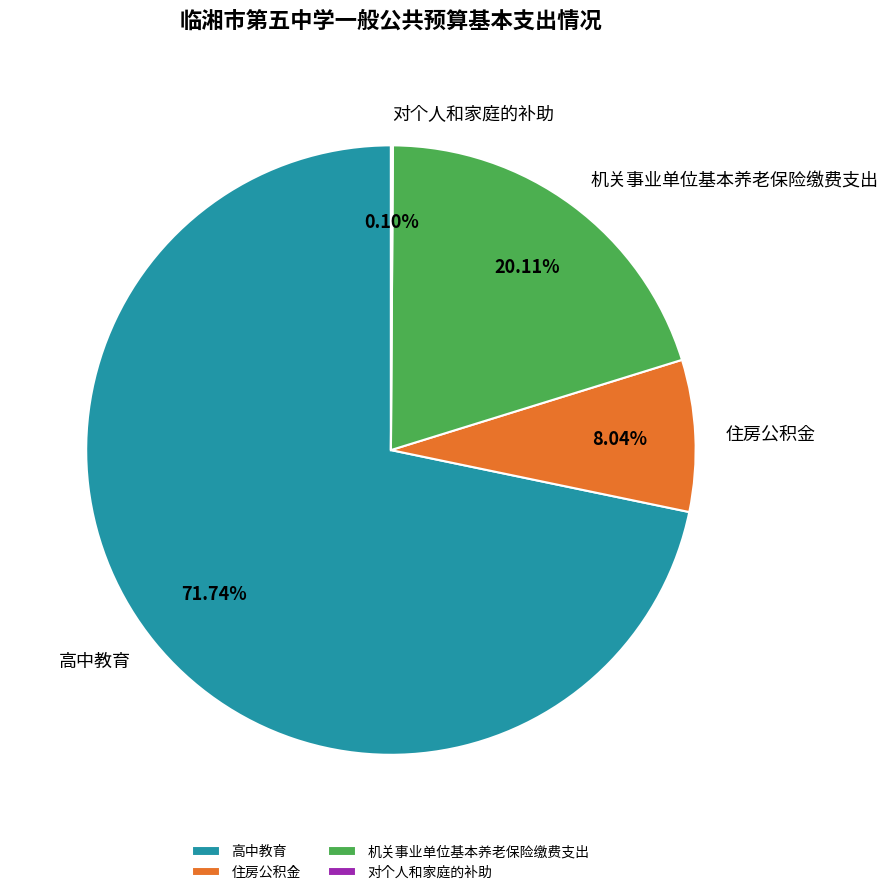

How much of the chart is everything except 住房公积金?

92.0%